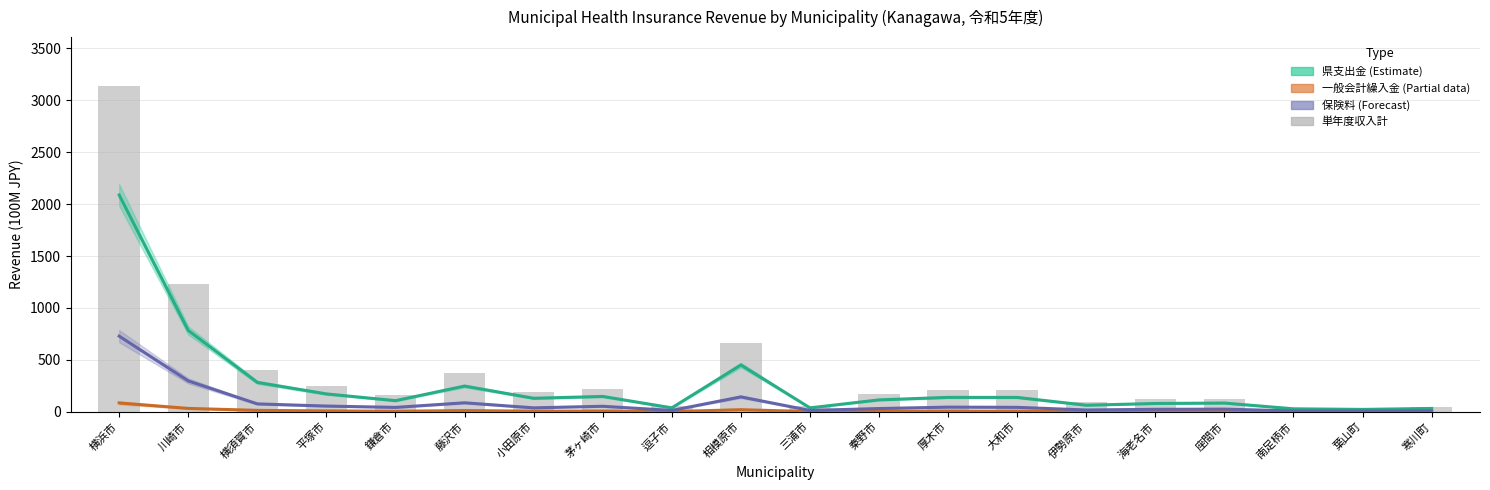

What is the label of the 3rd bar from the right?

南足柄市